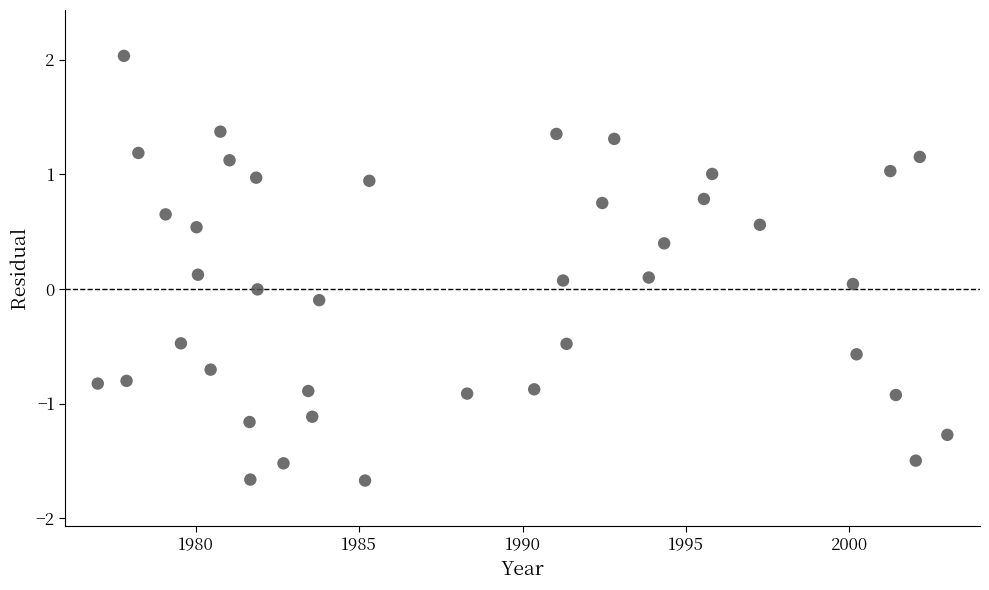

What is the range of Y values (max minus min)?

3.7